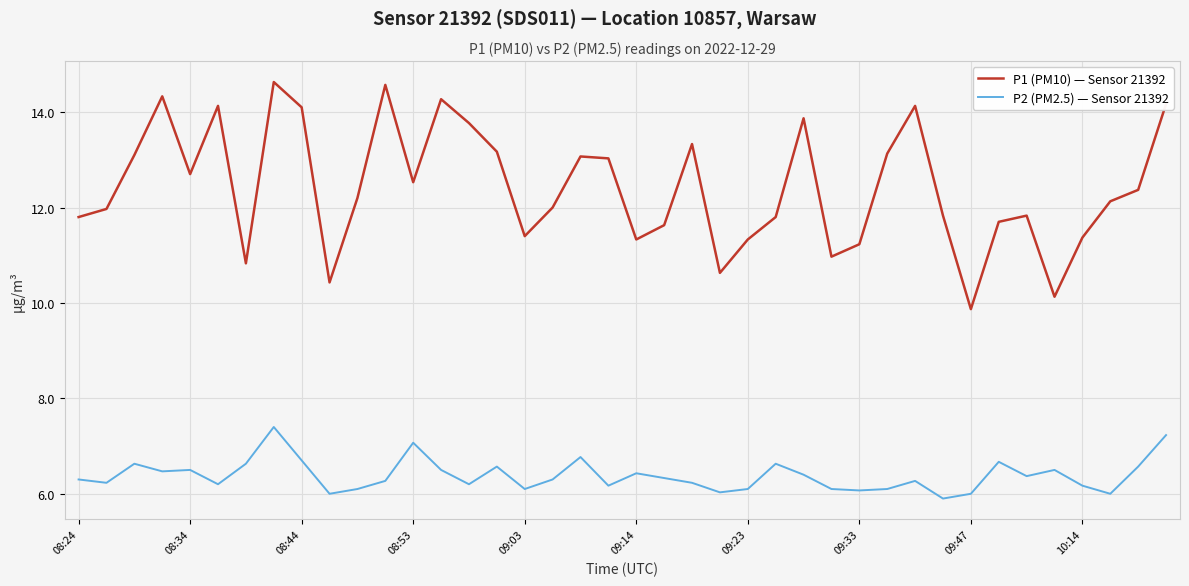

Which series has the largest range (max minus min)?

P1 (PM10) — Sensor 21392